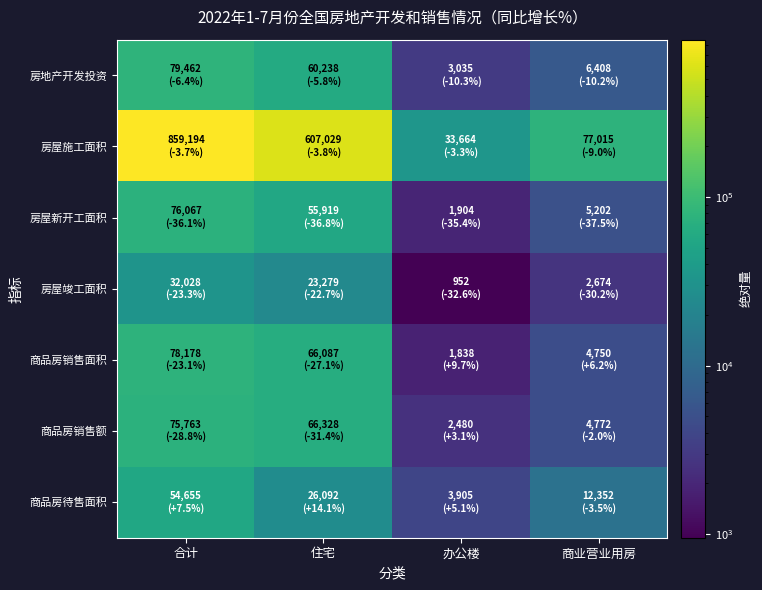

Reading left to right, what are all the values shown in this chart?

房地产开发投资: 合计=79462	住宅=60238	办公楼=3035	商业营业用房=6408
房屋施工面积: 合计=859194	住宅=607029	办公楼=33664	商业营业用房=77015
房屋新开工面积: 合计=76067	住宅=55919	办公楼=1904	商业营业用房=5202
房屋竣工面积: 合计=32028	住宅=23279	办公楼=952	商业营业用房=2674
商品房销售面积: 合计=78178	住宅=66087	办公楼=1838	商业营业用房=4750
商品房销售额: 合计=75763	住宅=66328	办公楼=2480	商业营业用房=4772
商品房待售面积: 合计=54655	住宅=26092	办公楼=3905	商业营业用房=12352